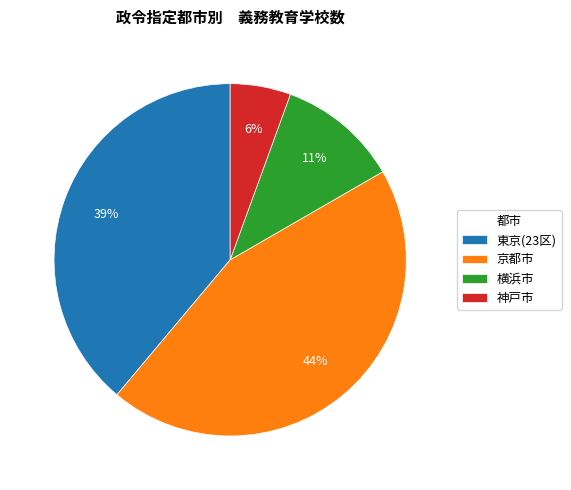

How many segments does this pie chart have?

4